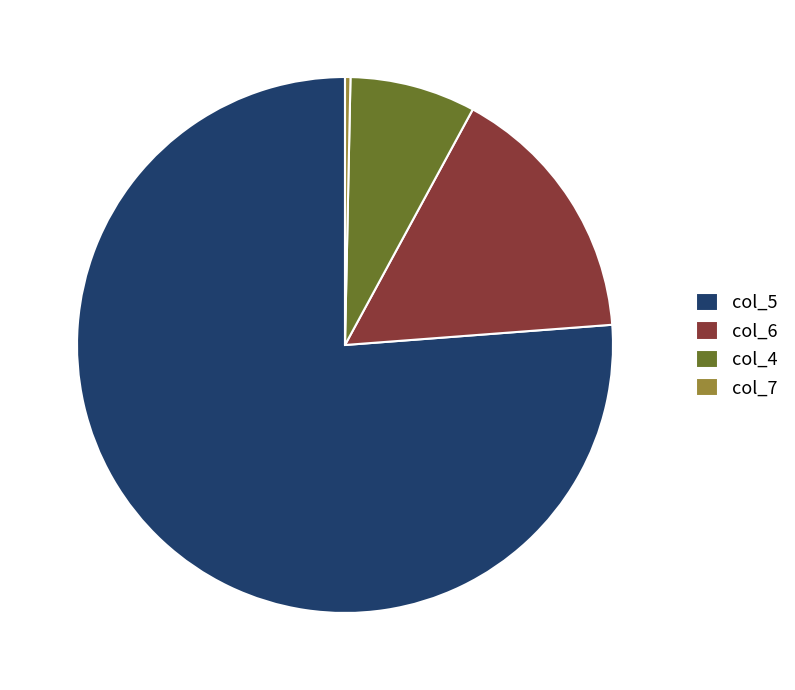

The col_4 slice represents 8% of the pie. True or false?

True